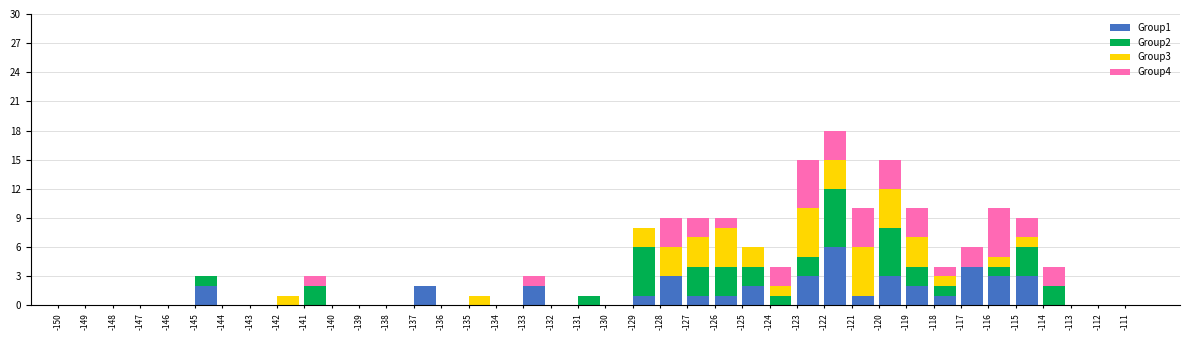

Which category has the highest value in the Group1 series?

-122